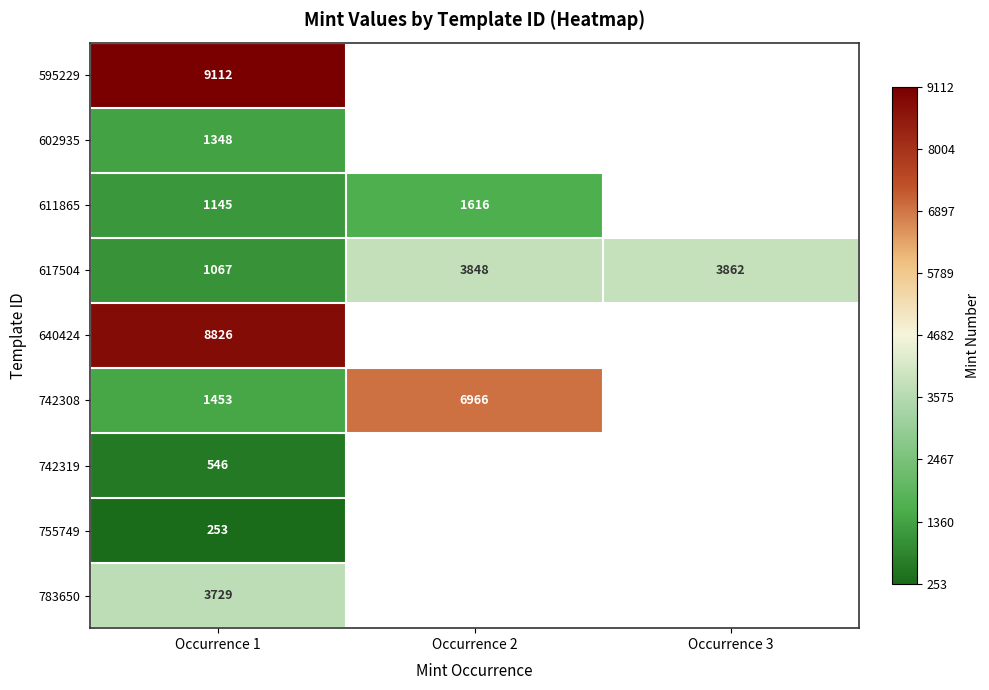

What is the smallest value displayed?

253.0